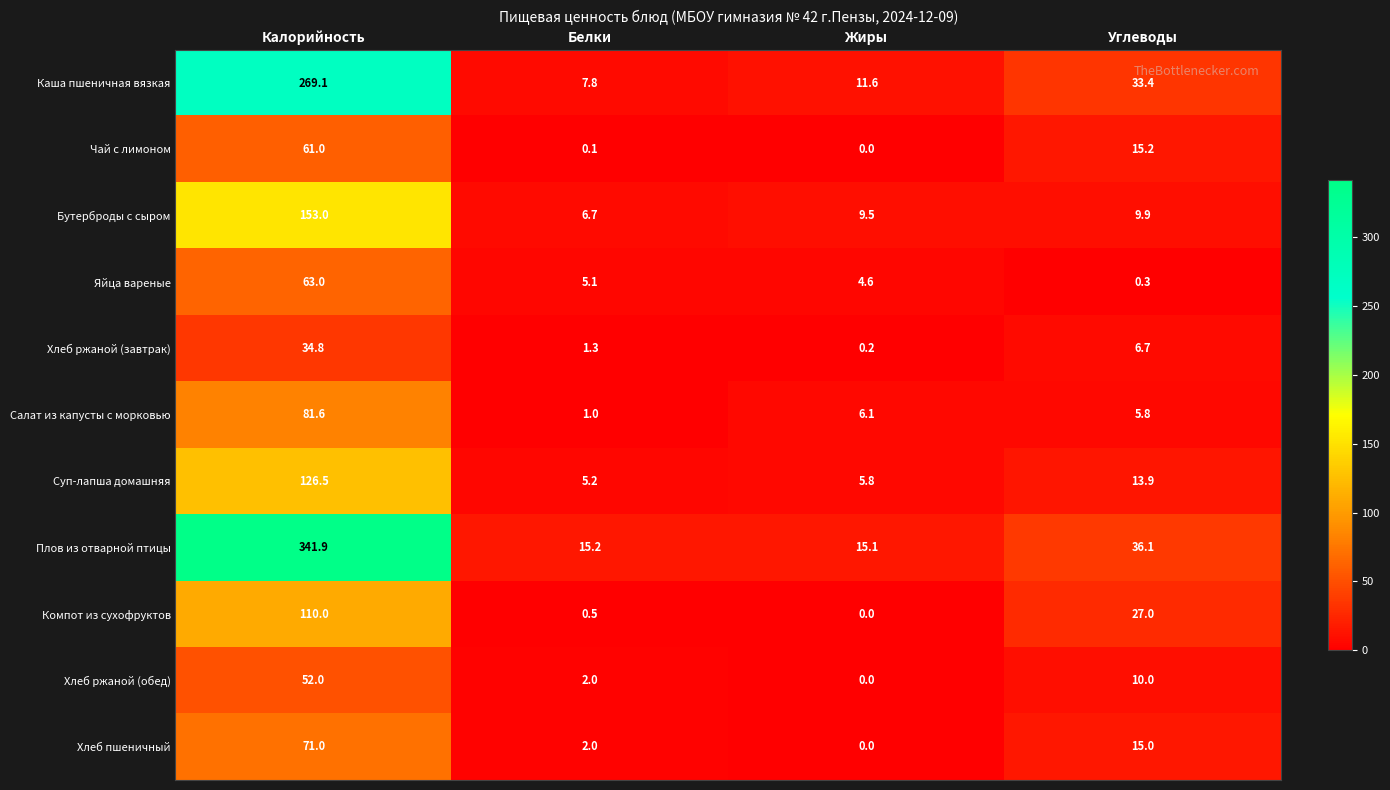

What is the difference between the maximum and minimum values in the Яйца вареные series?

62.7